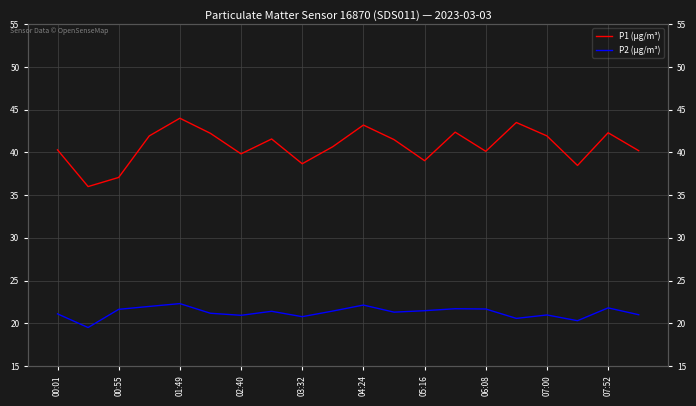

At 00:01, list the series in order from largest to smallest.

P1 (µg/m³), P2 (µg/m³)